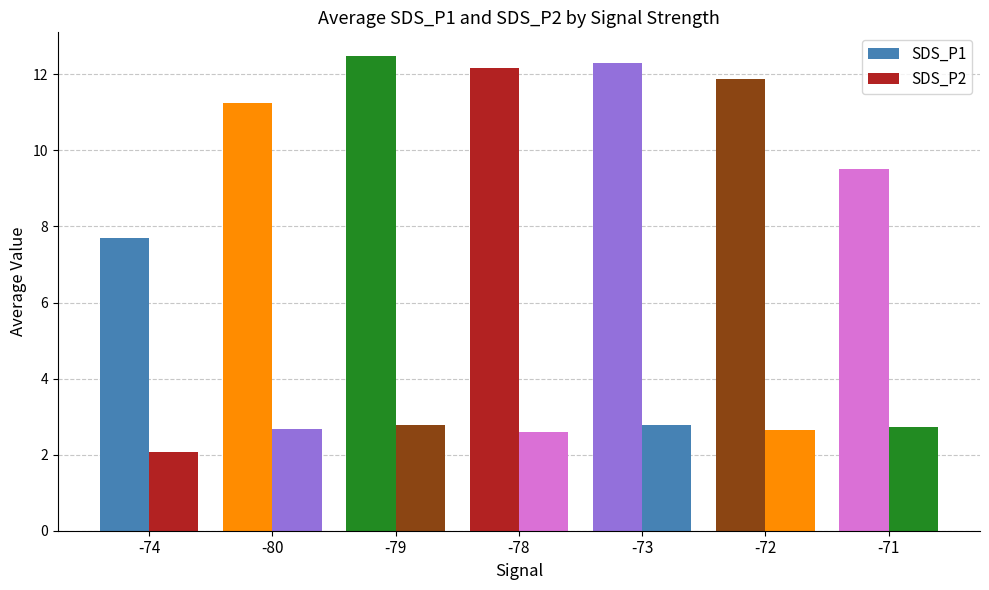

Which category has the highest value in the SDS_P2 series?

-79